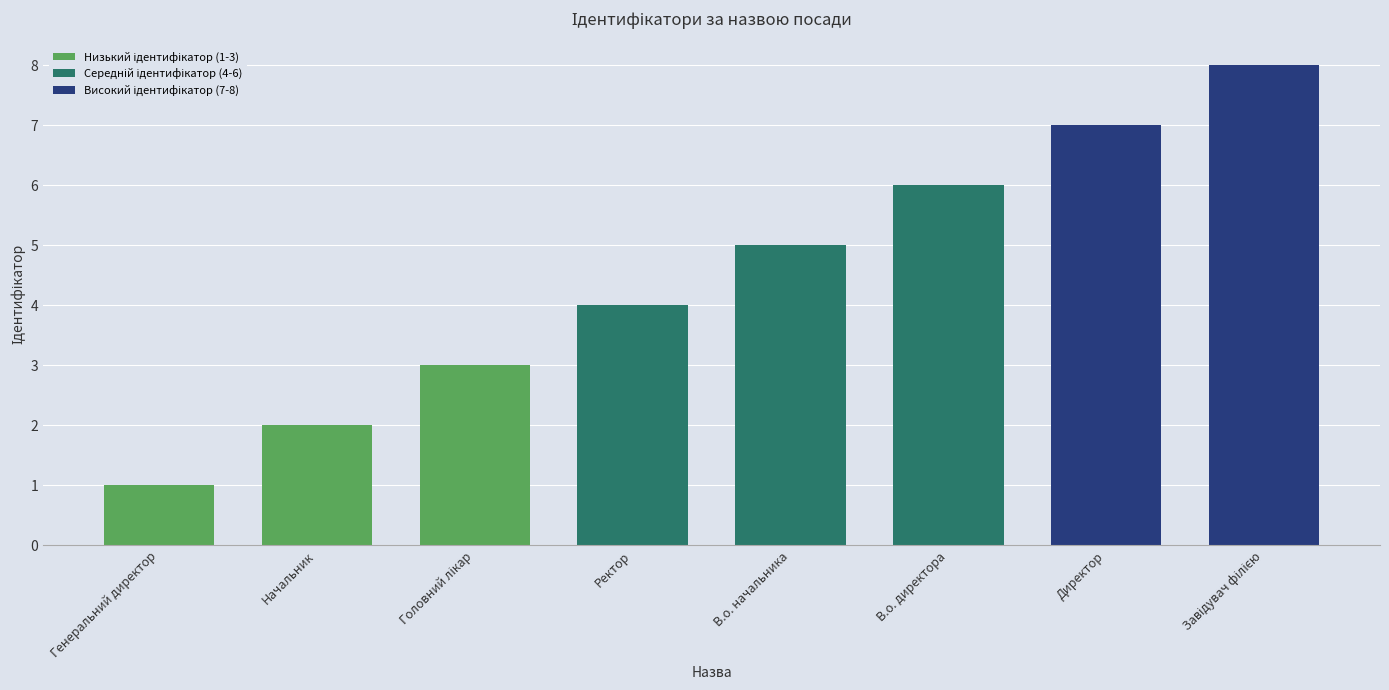

Does the chart contain any negative values?

No